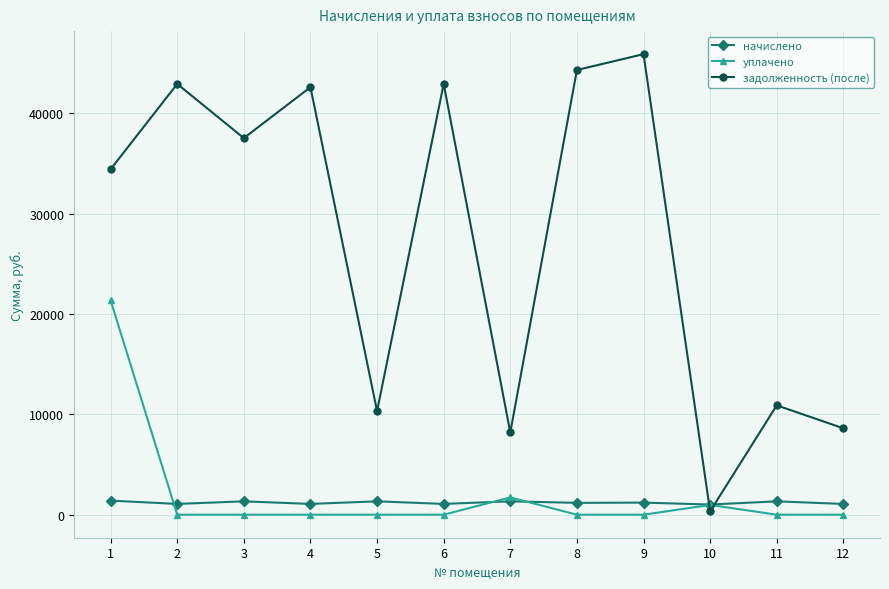

Which series ends up on top after the final intersection of задолженность (после) and начислено?

задолженность (после)